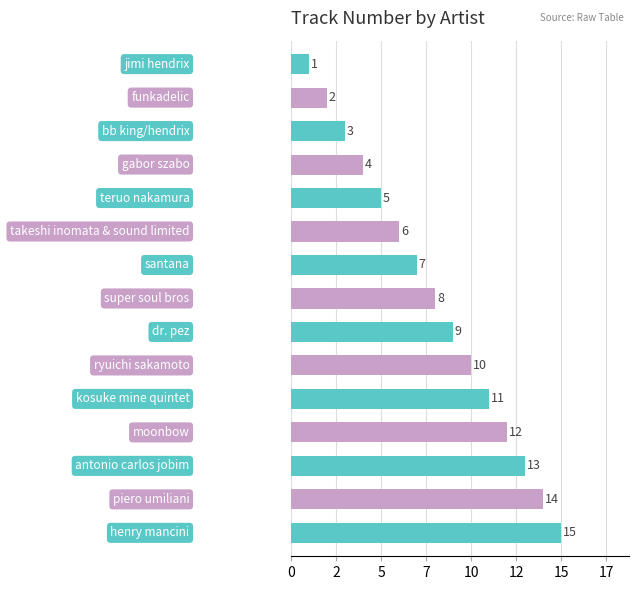

Does the chart contain any negative values?

No